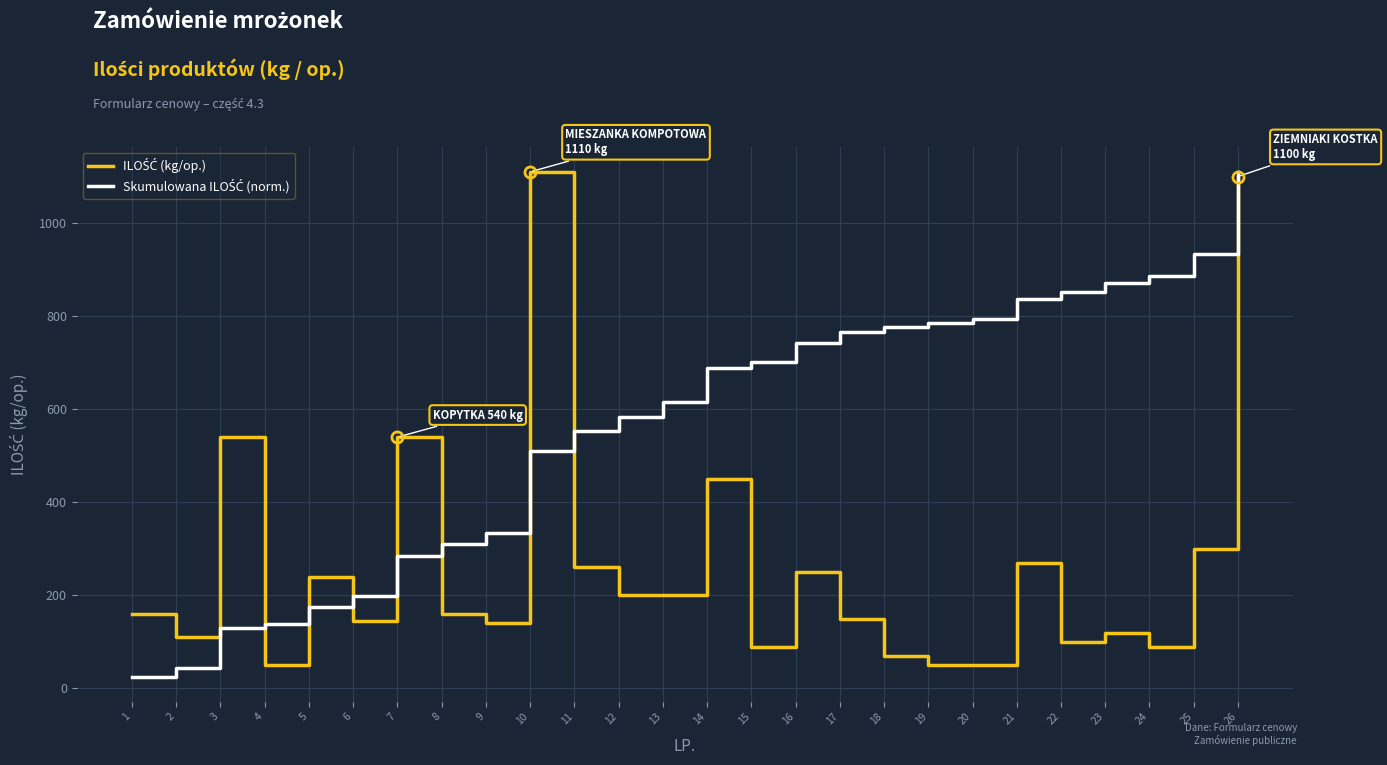

What is the total value across all series at 2?

153.2